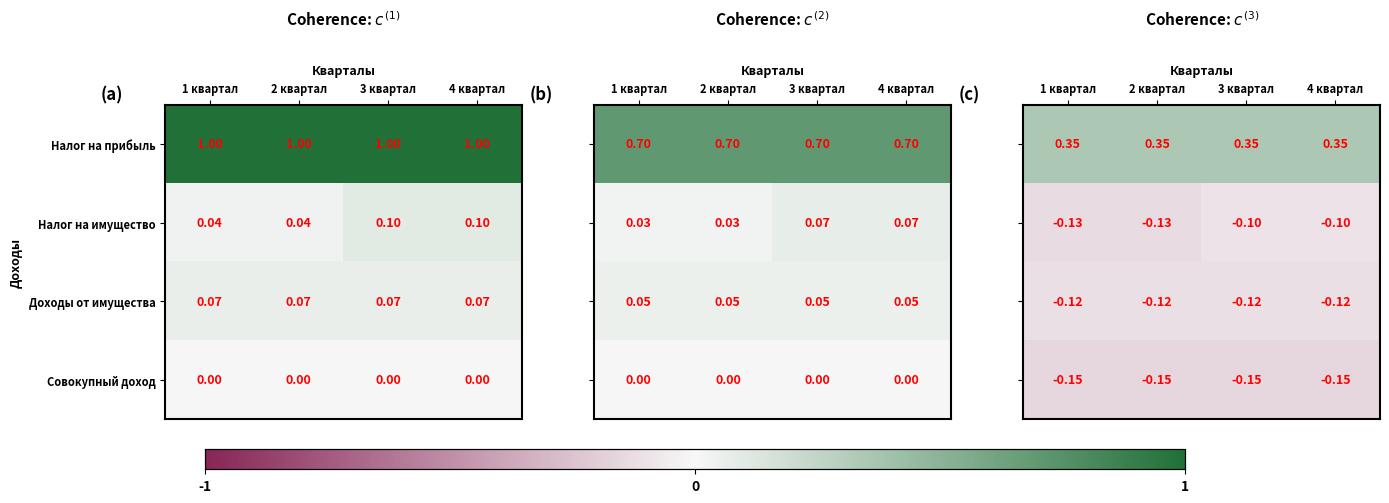

The Налог на имущество series shows -0.1 at 3 квартал. True or false?

True